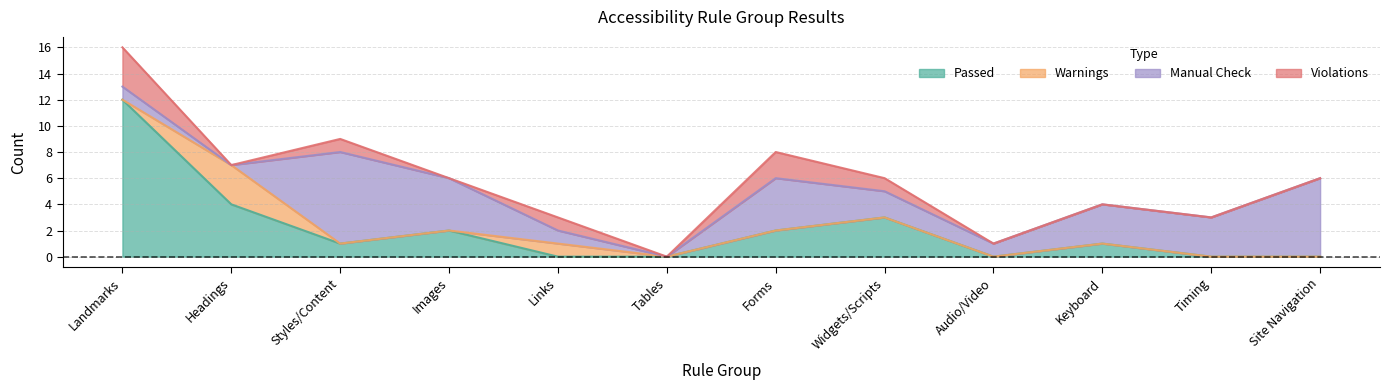

The Manual Check series shows 0 at Headings. True or false?

True